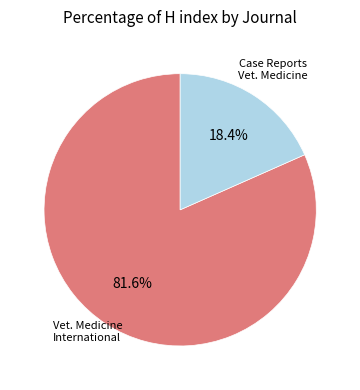

Is there a majority slice in this chart?

Yes